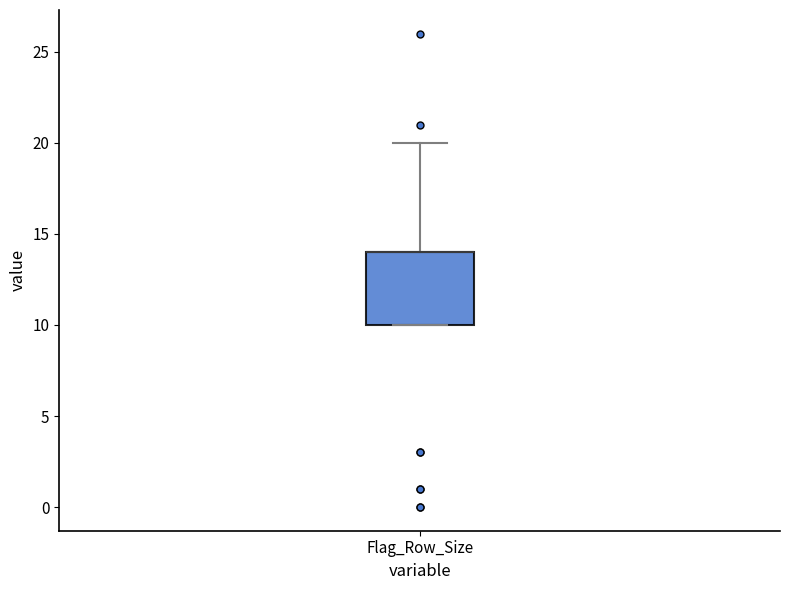

Where is the upper edge of the box for Flag_Row_Size on the y-axis? The values are not printed on the chart, so give them approximately, as read against the axis.

14